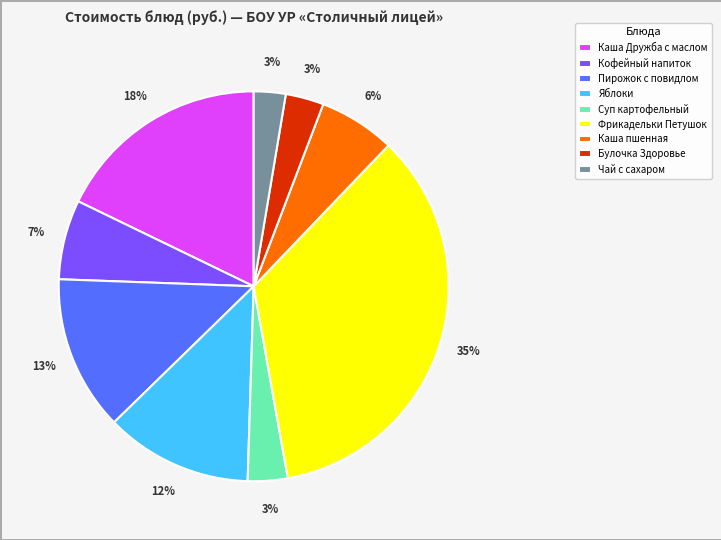

How many segments does this pie chart have?

9